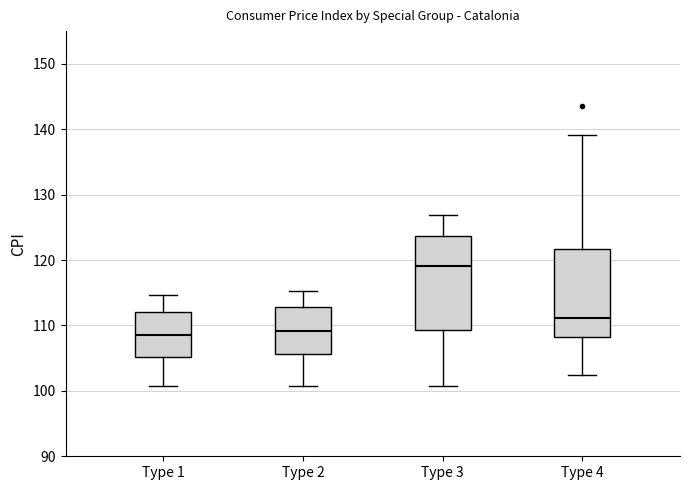

Reading left to right, read every box against the y-axis: the position of its median line, the range the box covers, and the ends of its whiskers. The values are not printed on the chart, so give them approximately, as read against the axis.

Type 1: median 109, box 105 to 112, whiskers 101 to 115
Type 2: median 109, box 106 to 113, whiskers 101 to 115
Type 3: median 119, box 109 to 124, whiskers 101 to 127
Type 4: median 111, box 108 to 122, whiskers 102 to 139